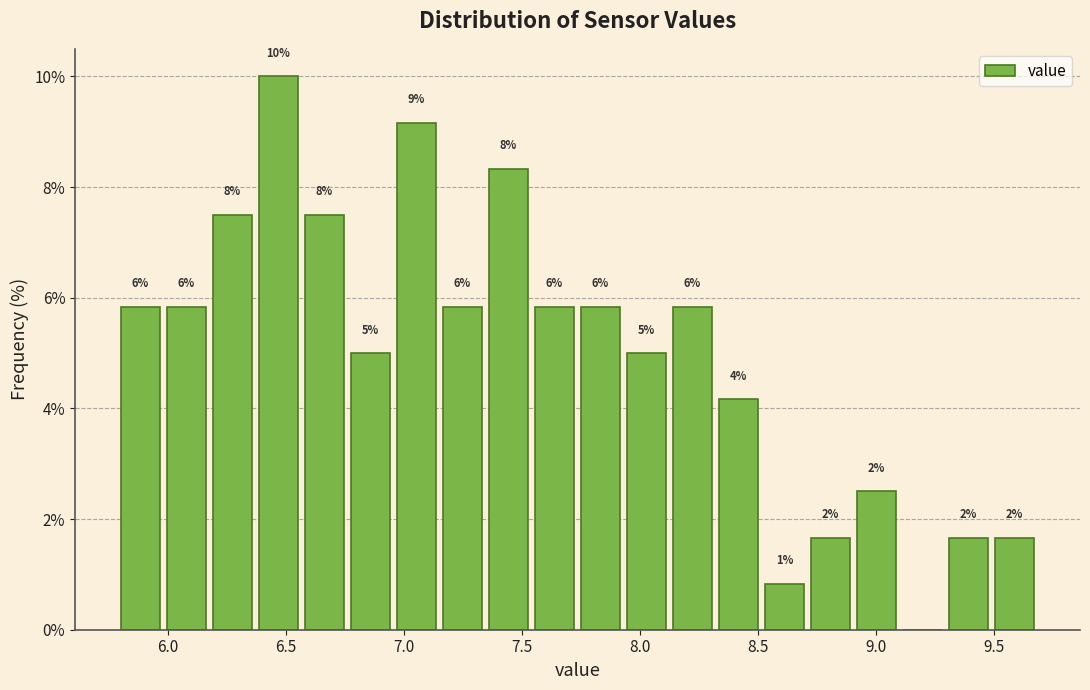

Read against the x-axis, roughly where is the centre of the tallest bar?

6.45